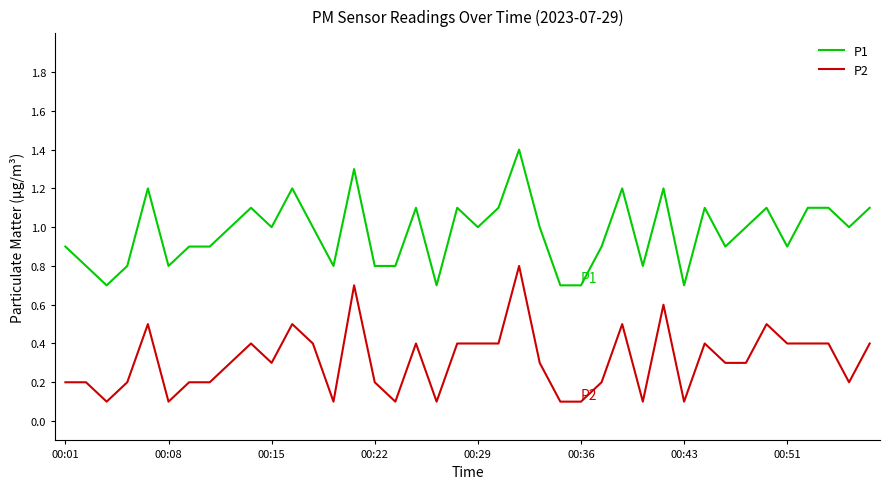

What is the difference between the maximum and minimum values in the P2 series?

0.7